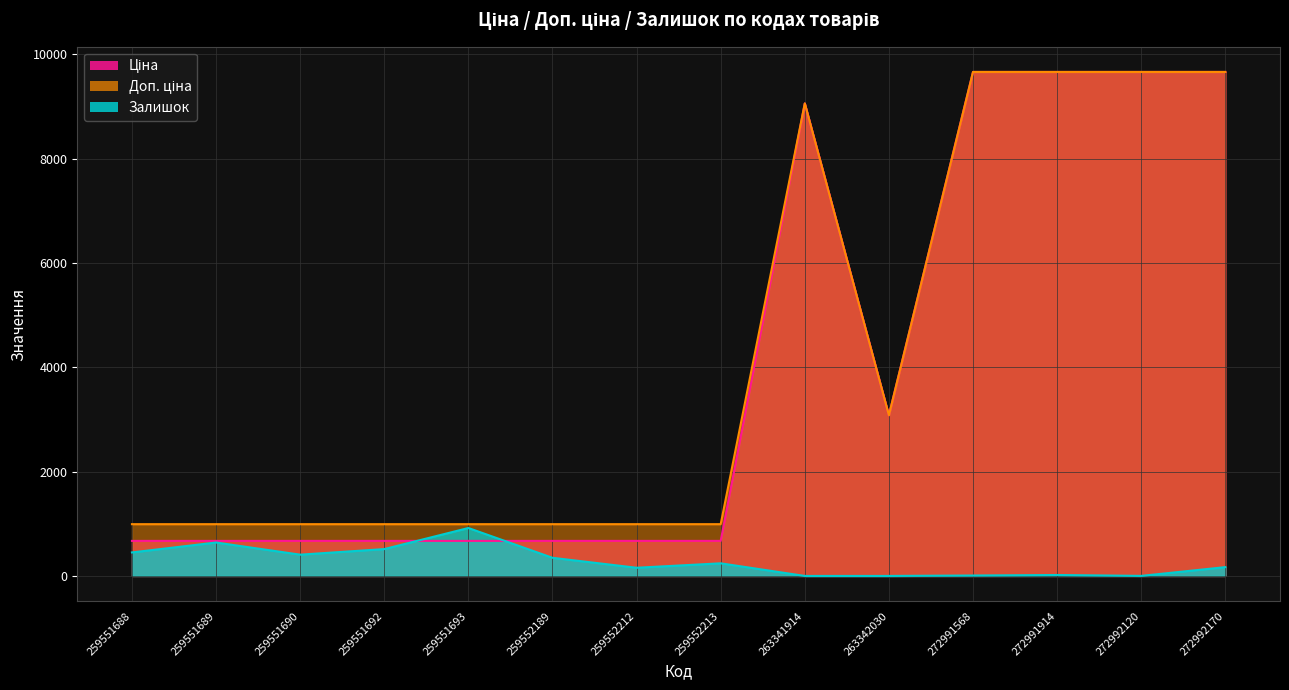

What is the value of the Залишок point at the 6th from the left?

348.0